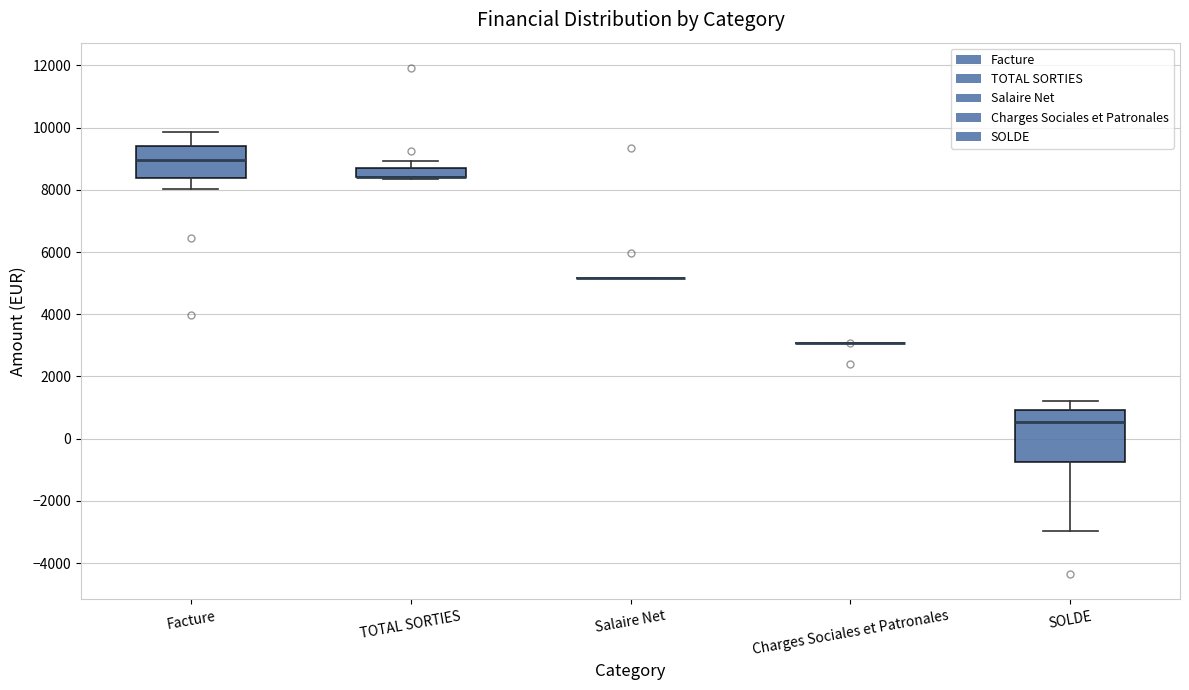

Comparing the boxes themselves (not the whiskers), which one is the tallest?

SOLDE